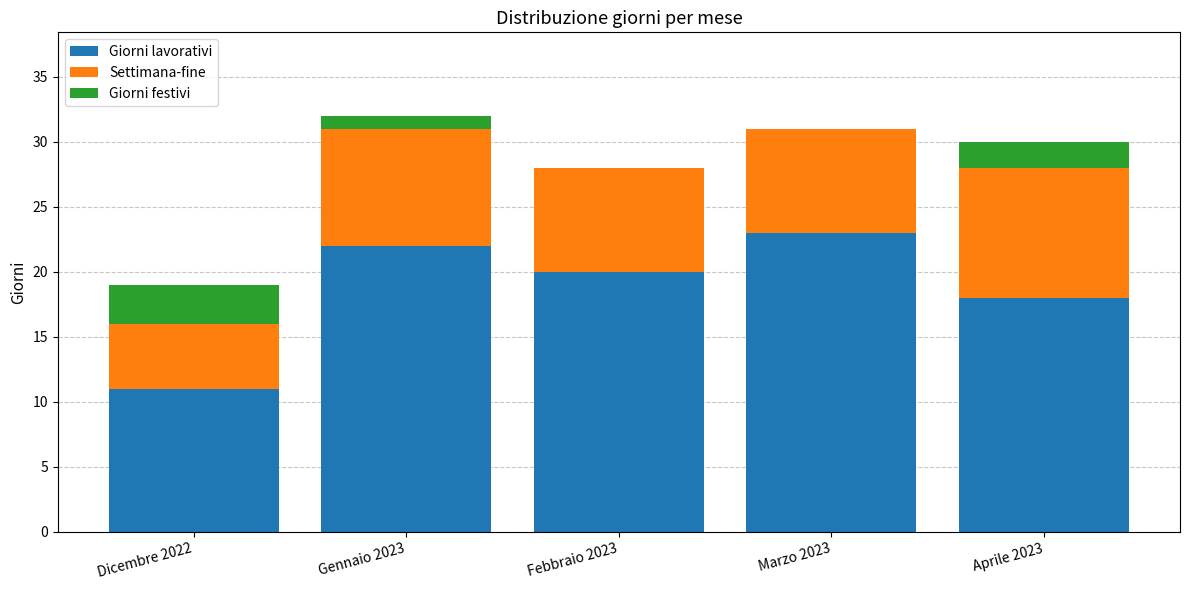

What is the total value across all series at Aprile 2023?

30